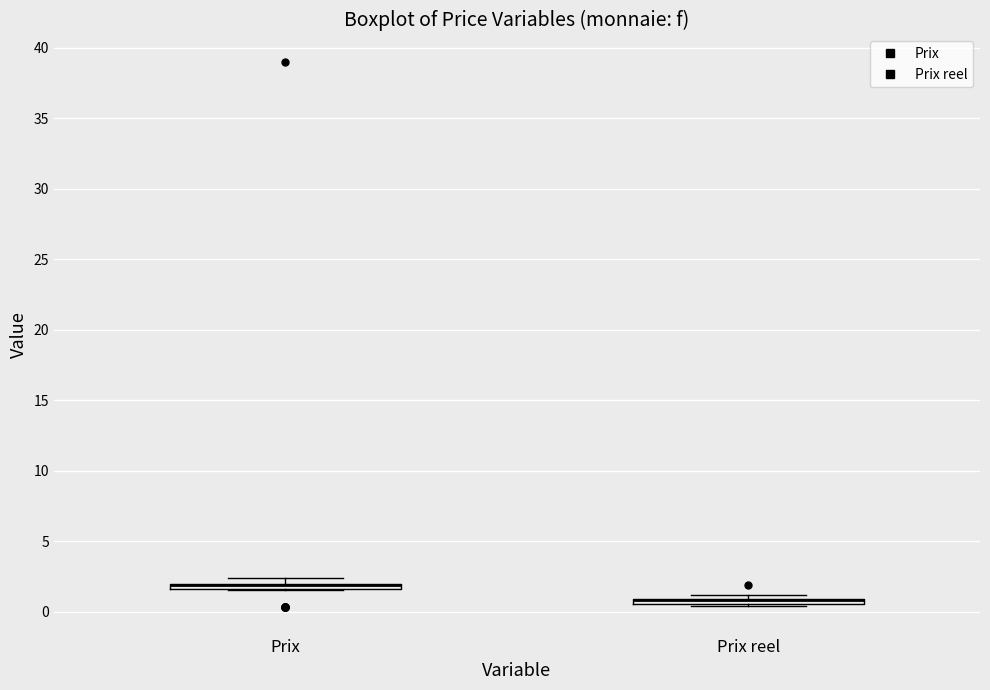

Where is the upper edge of the box for Prix reel on the y-axis? The values are not printed on the chart, so give them approximately, as read against the axis.

1.0